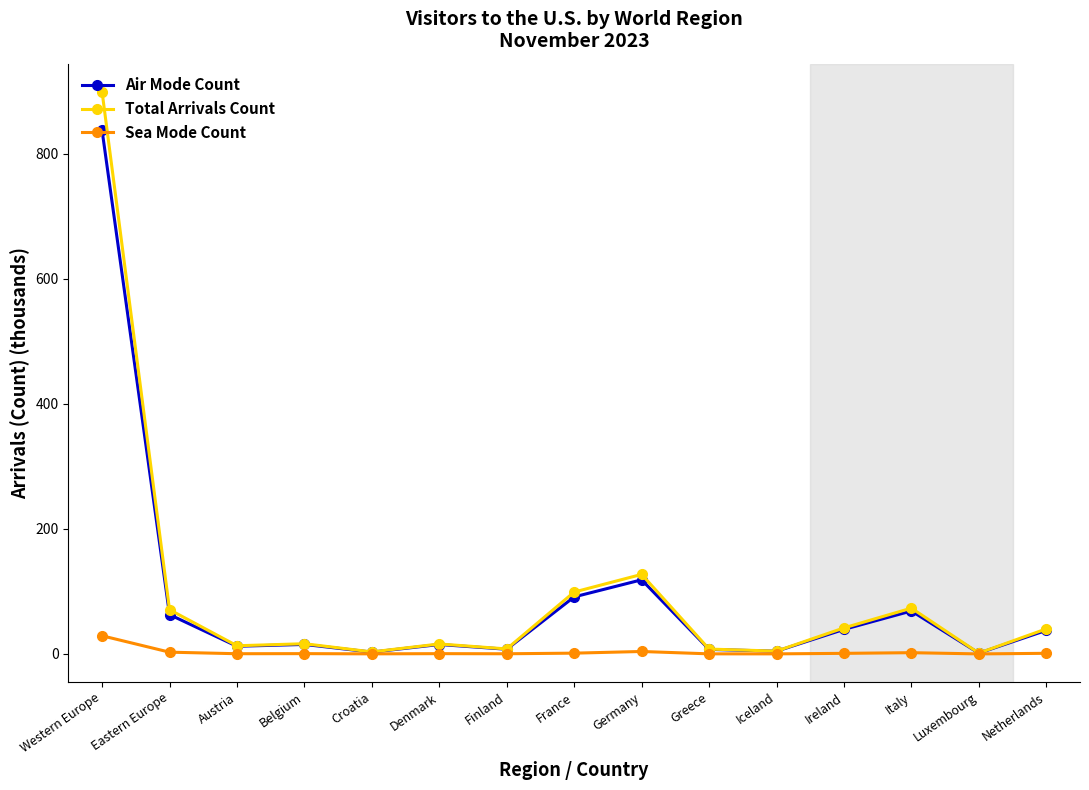

Does the chart have visible grid lines?

No